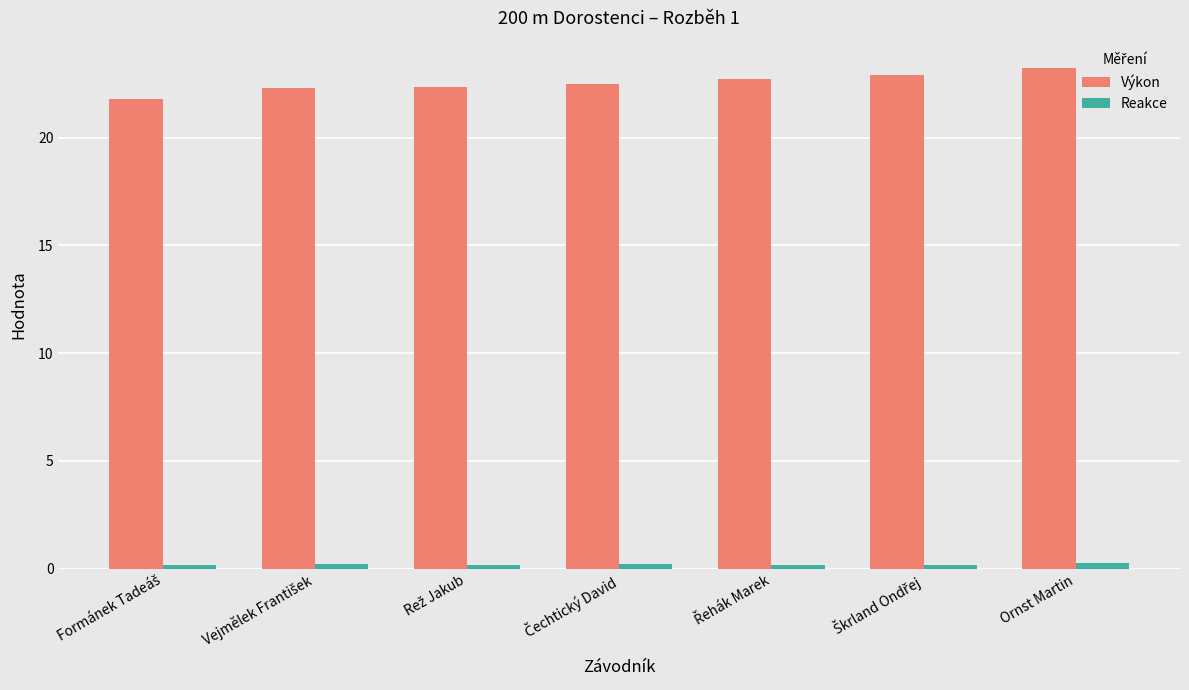

How many bars are there in each group?

2